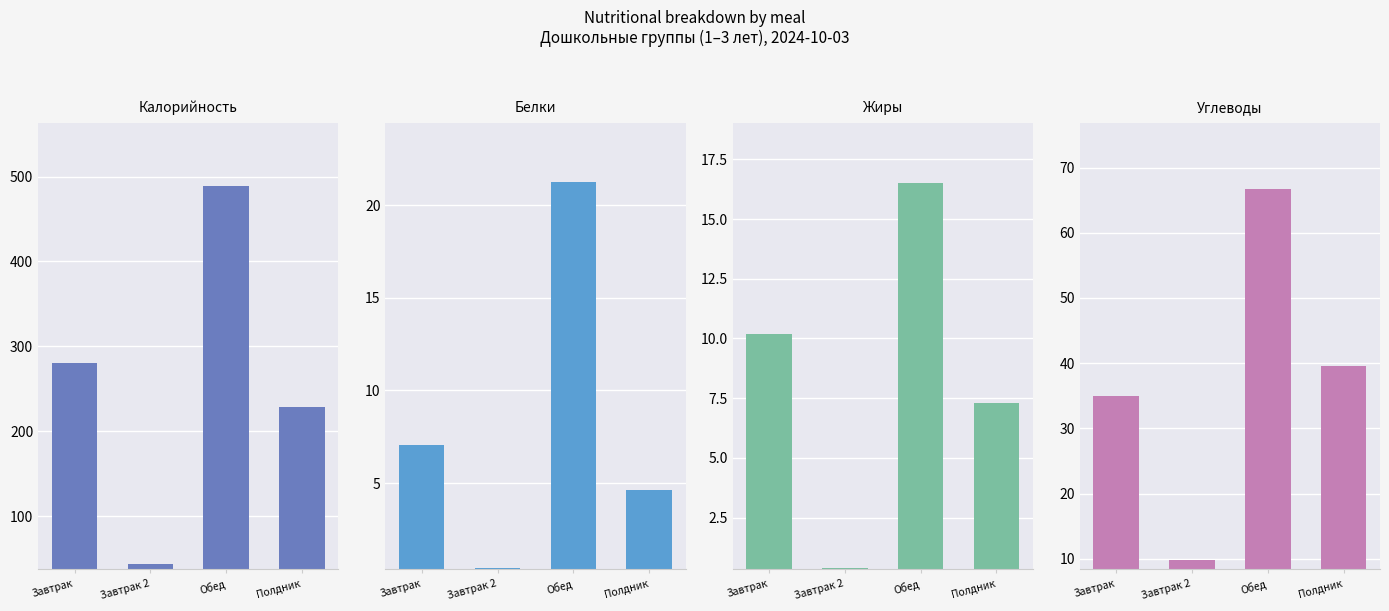

At Полдник, list the series in order from largest to smallest.

Калорийность, Углеводы, Жиры, Белки